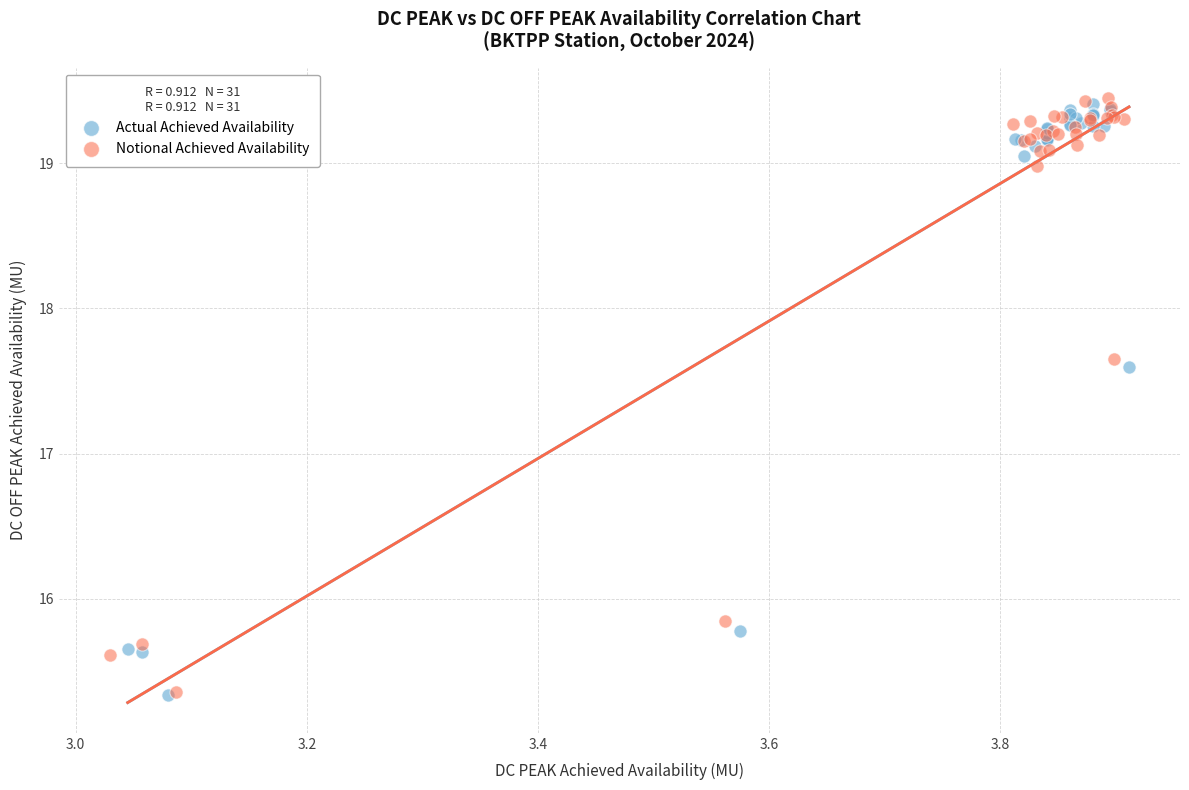

What are all the series names shown in the legend?

Actual Achieved Availability, Notional Achieved Availability